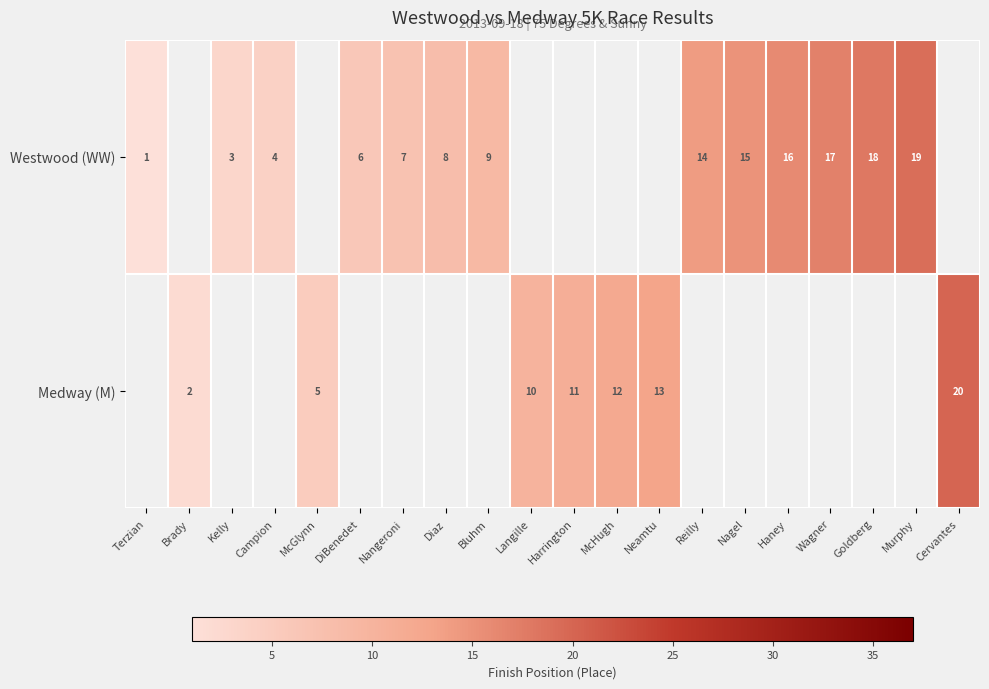

Is it true that Medway (M) equals 12 at McHugh?

True